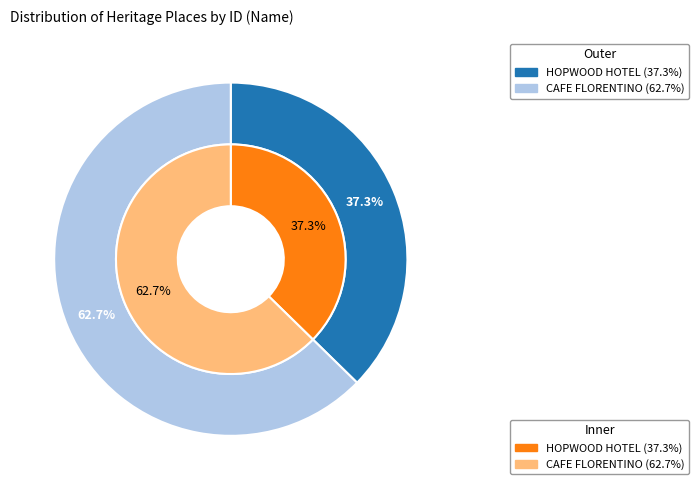

Between CAFE FLORENTINO and HOPWOOD HOTEL, which is larger?

CAFE FLORENTINO